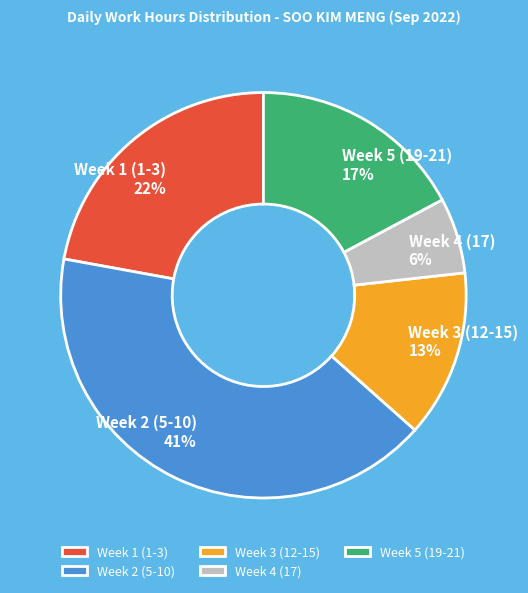

Rank the categories by value from lowest to highest.

Week 4 (17), Week 3 (12-15), Week 5 (19-21), Week 1 (1-3), Week 2 (5-10)